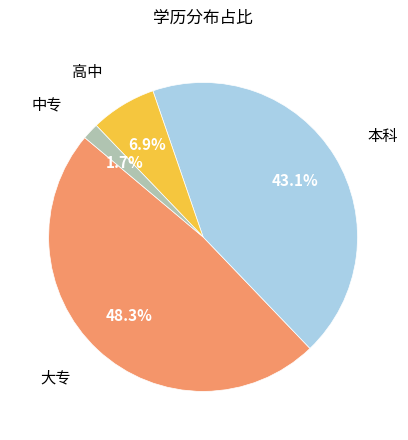

Rank the categories by value from highest to lowest.

大专, 本科, 高中, 中专